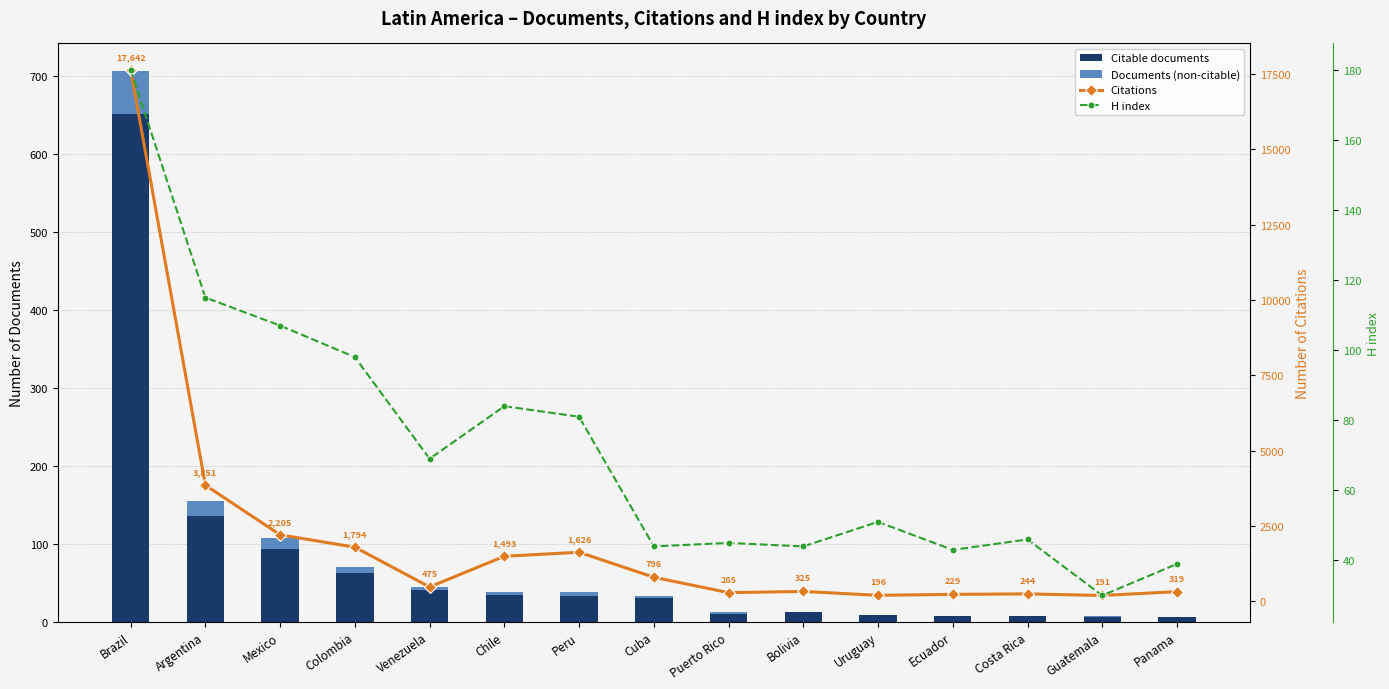

Which series changed the most between Brazil and Uruguay?

Citations